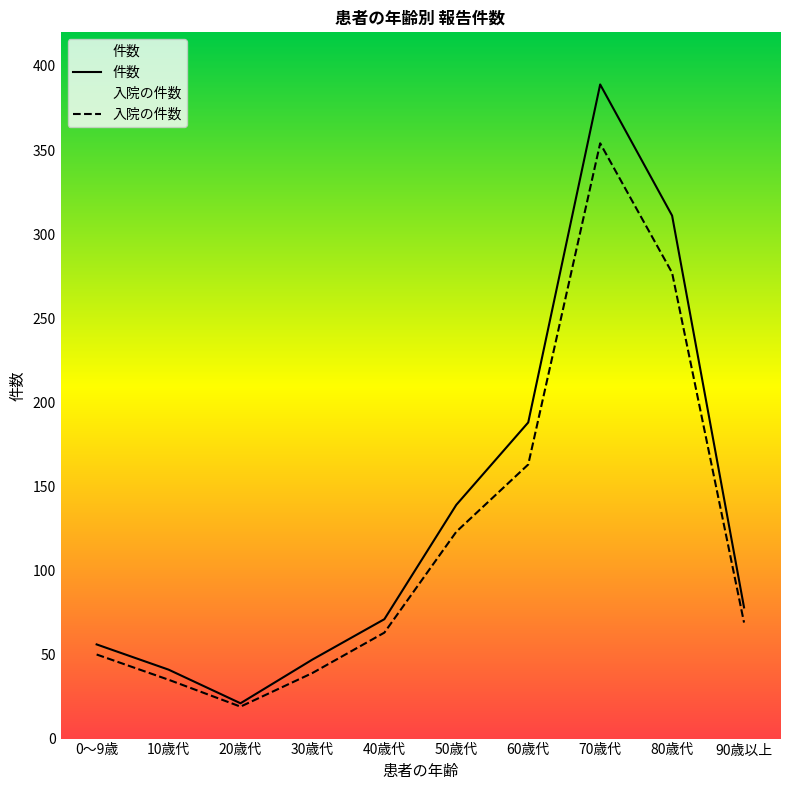

Which series has the widest spread of values?

件数